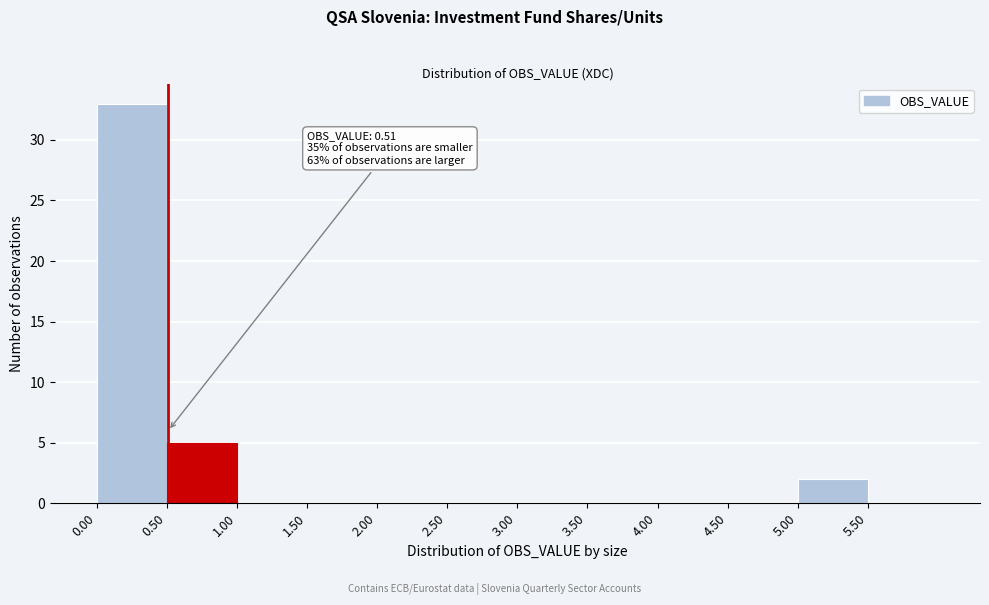

Which range on the x-axis has the tallest bar?

0.0 to 0.5